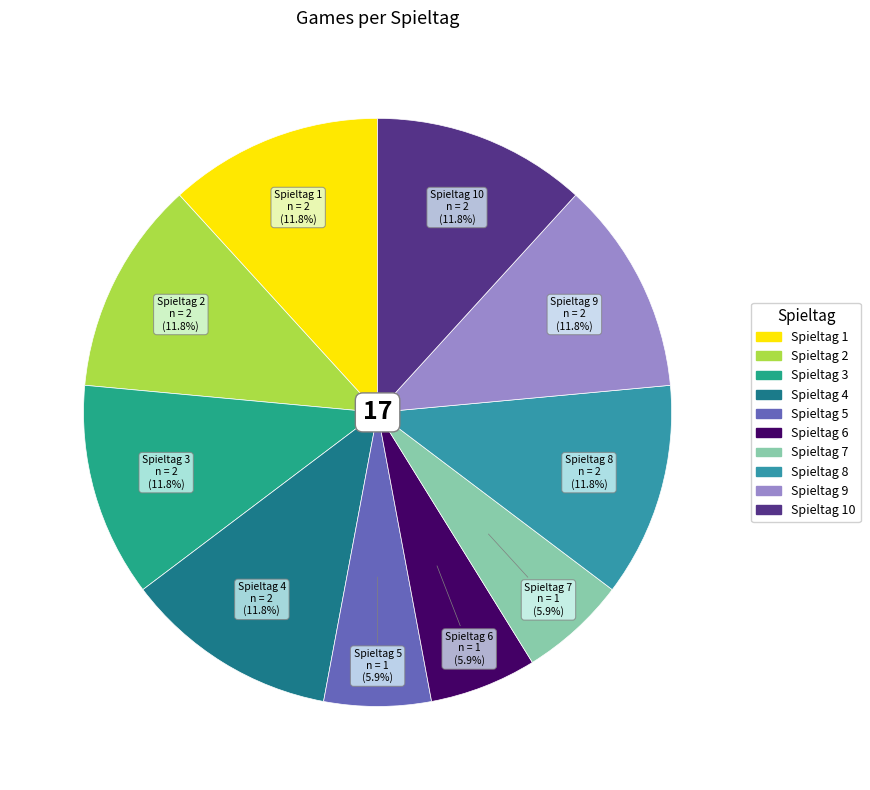

Does any single category account for the majority?

No